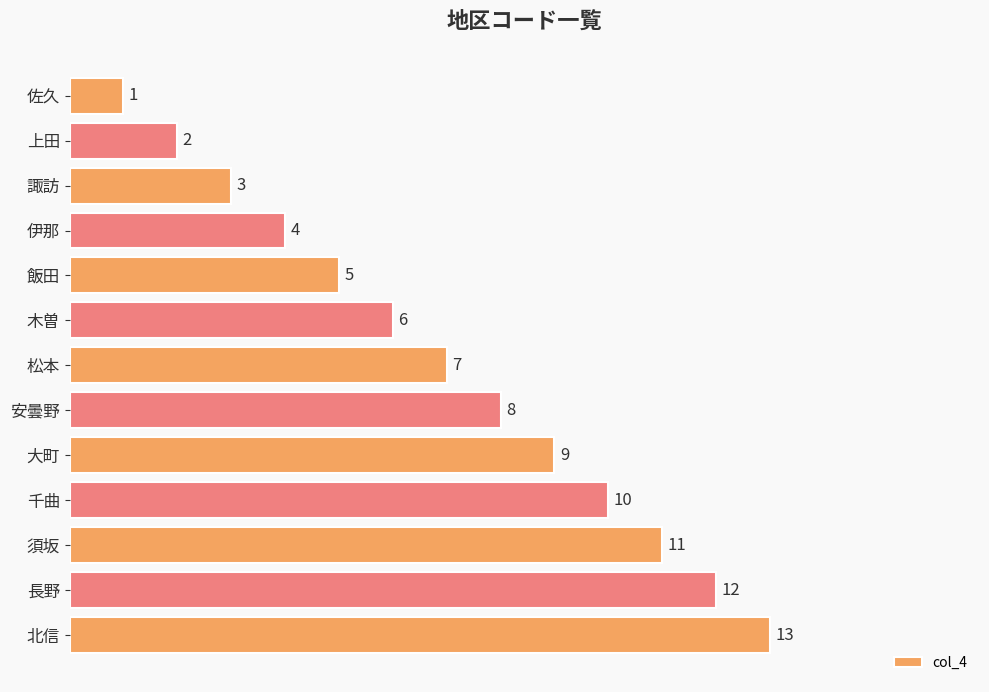

What is the ratio of the value at 長野 to the value at 千曲?

1.2